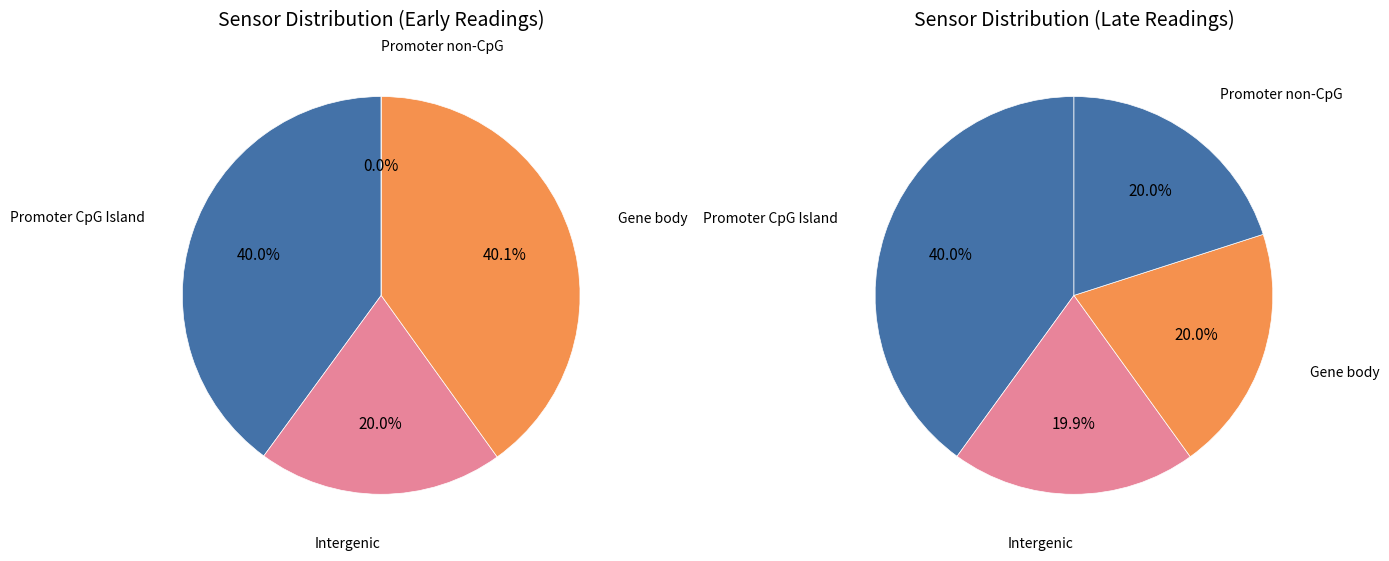

True or false: 34 accounts for 3% of the total.

False